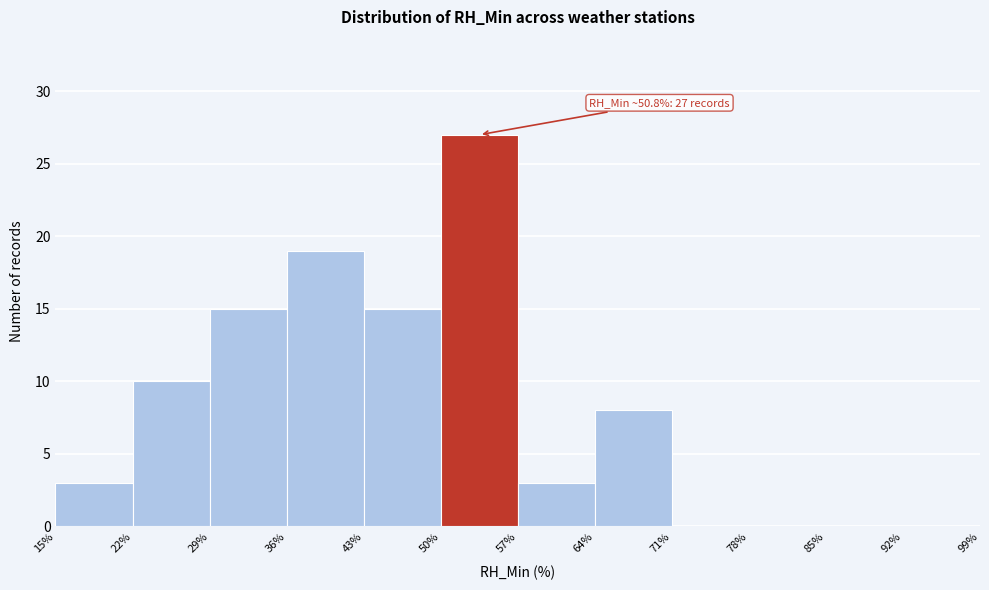

Which range on the x-axis has the tallest bar?

50% to 57%